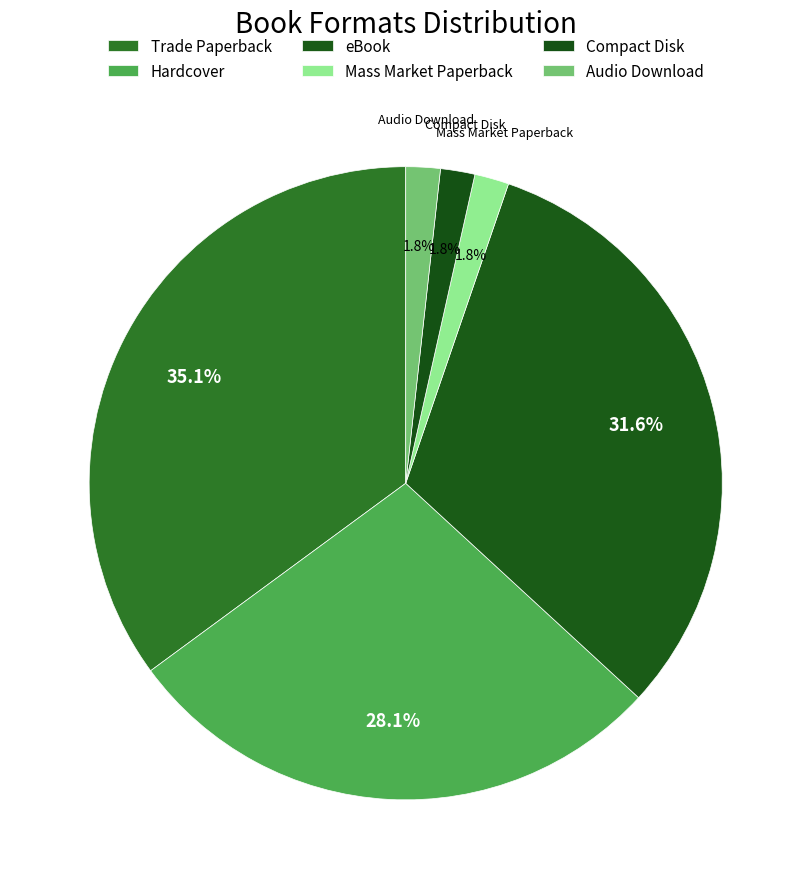

To the nearest percent, what is the combined percentage of Trade Paperback and Hardcover?

63%